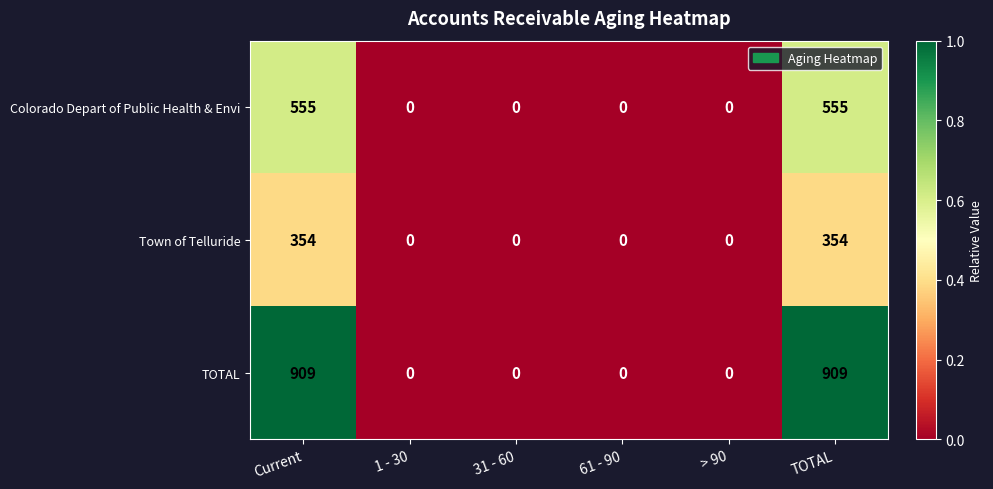

Which series has the largest range (max minus min)?

TOTAL